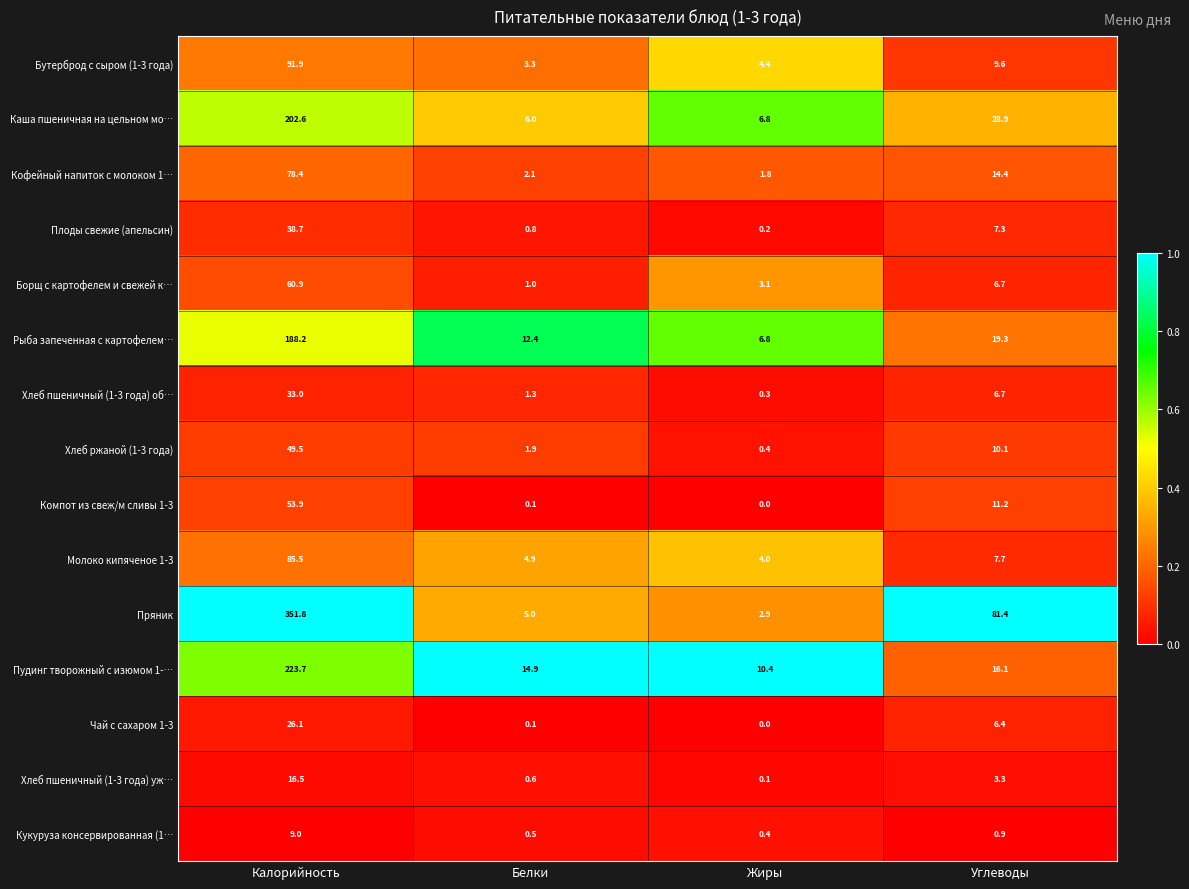

Which category has the lowest value across all series?

Жиры